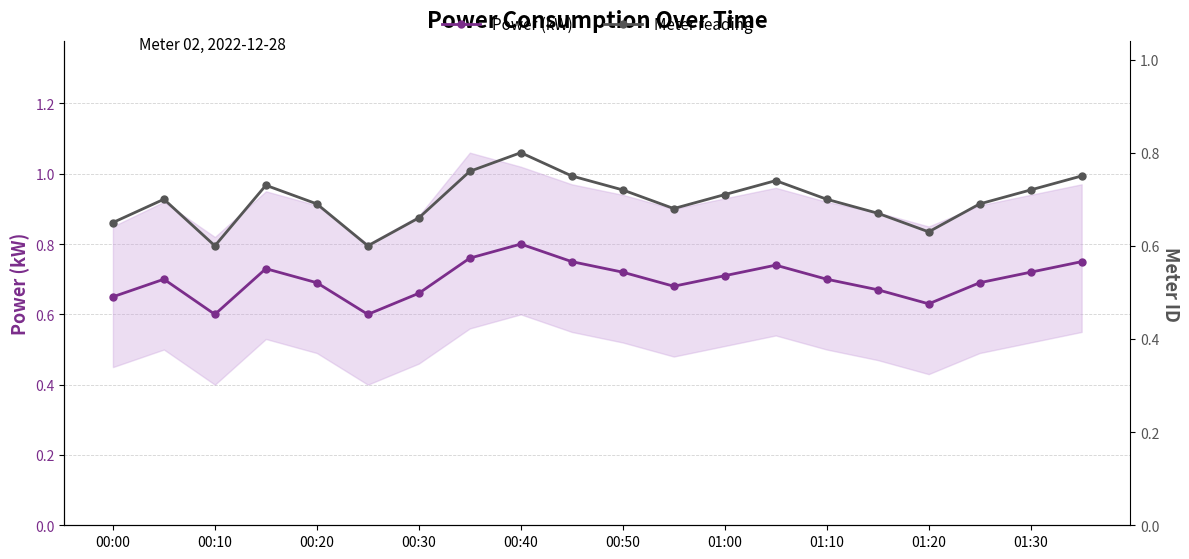

True or false: Meter reading and Power (kW) cross at least once.

False